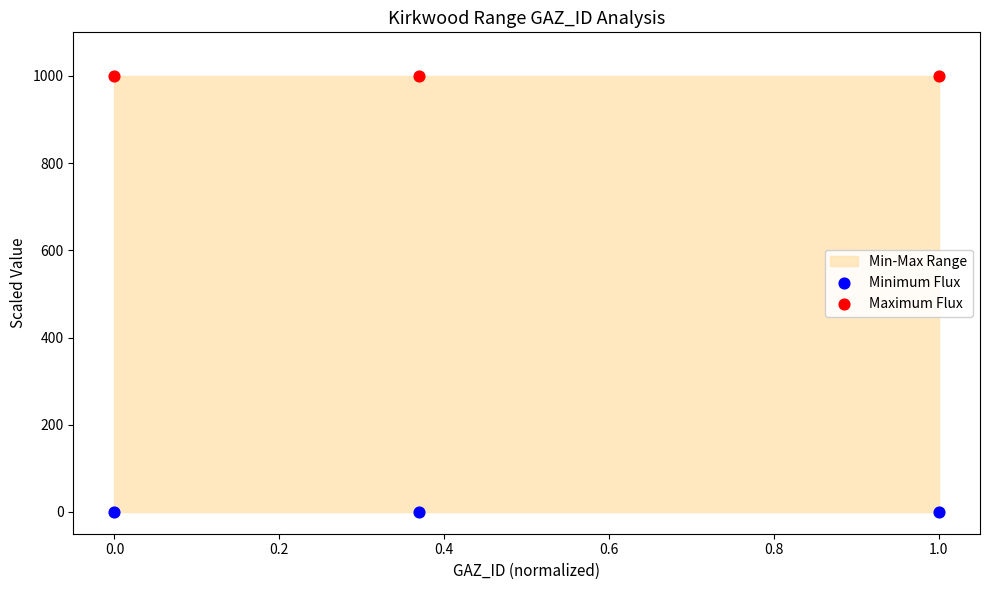

Which series reaches the minimum Y coordinate?

Minimum Flux